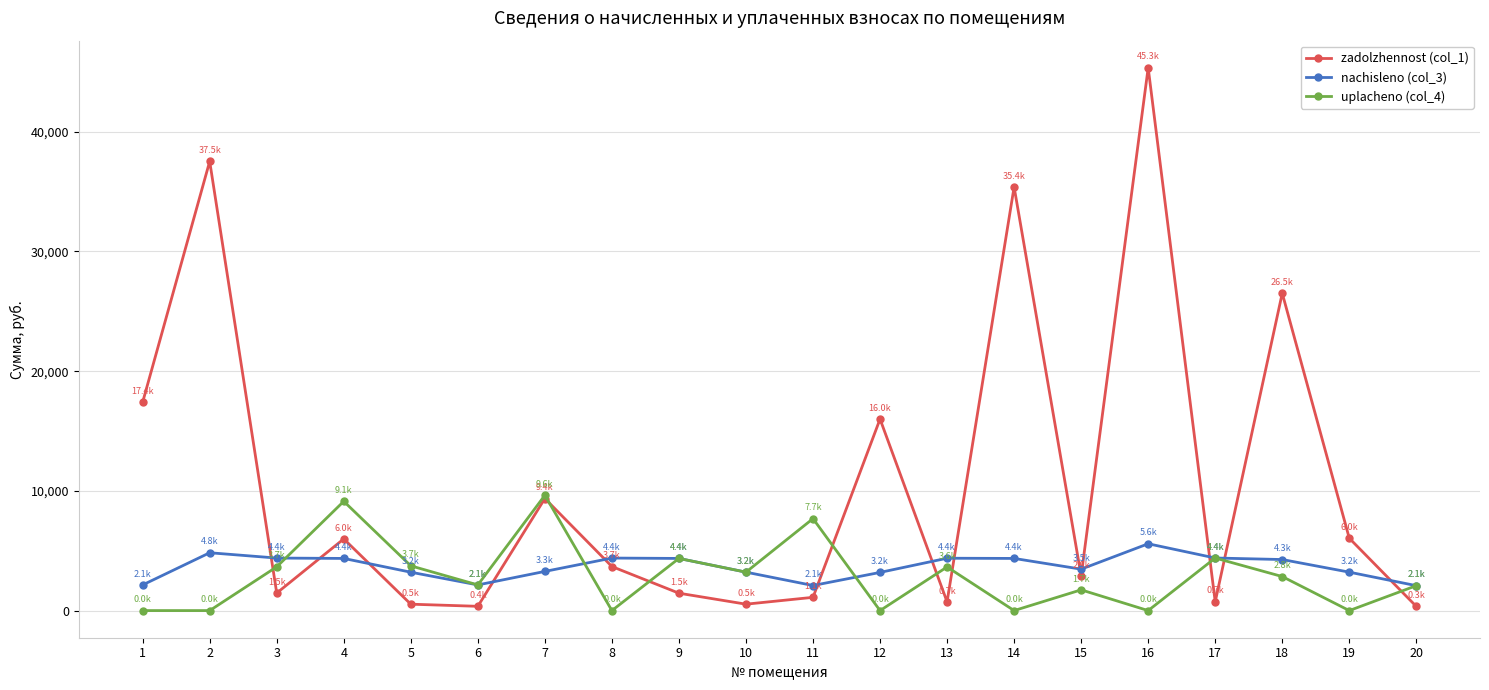

Where is the first local maximum for zadolzhennost (col_1)?

2